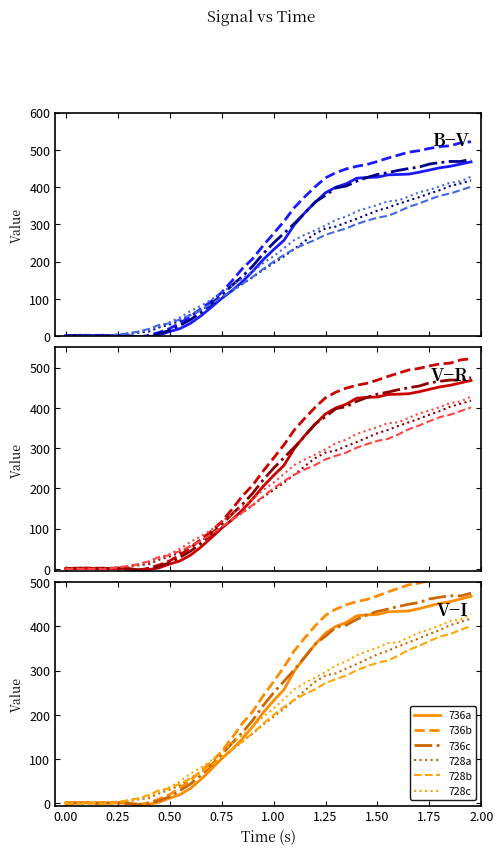

Between which two adjacent categories do 728b and 736c first intersect?

0.75 and 1.00